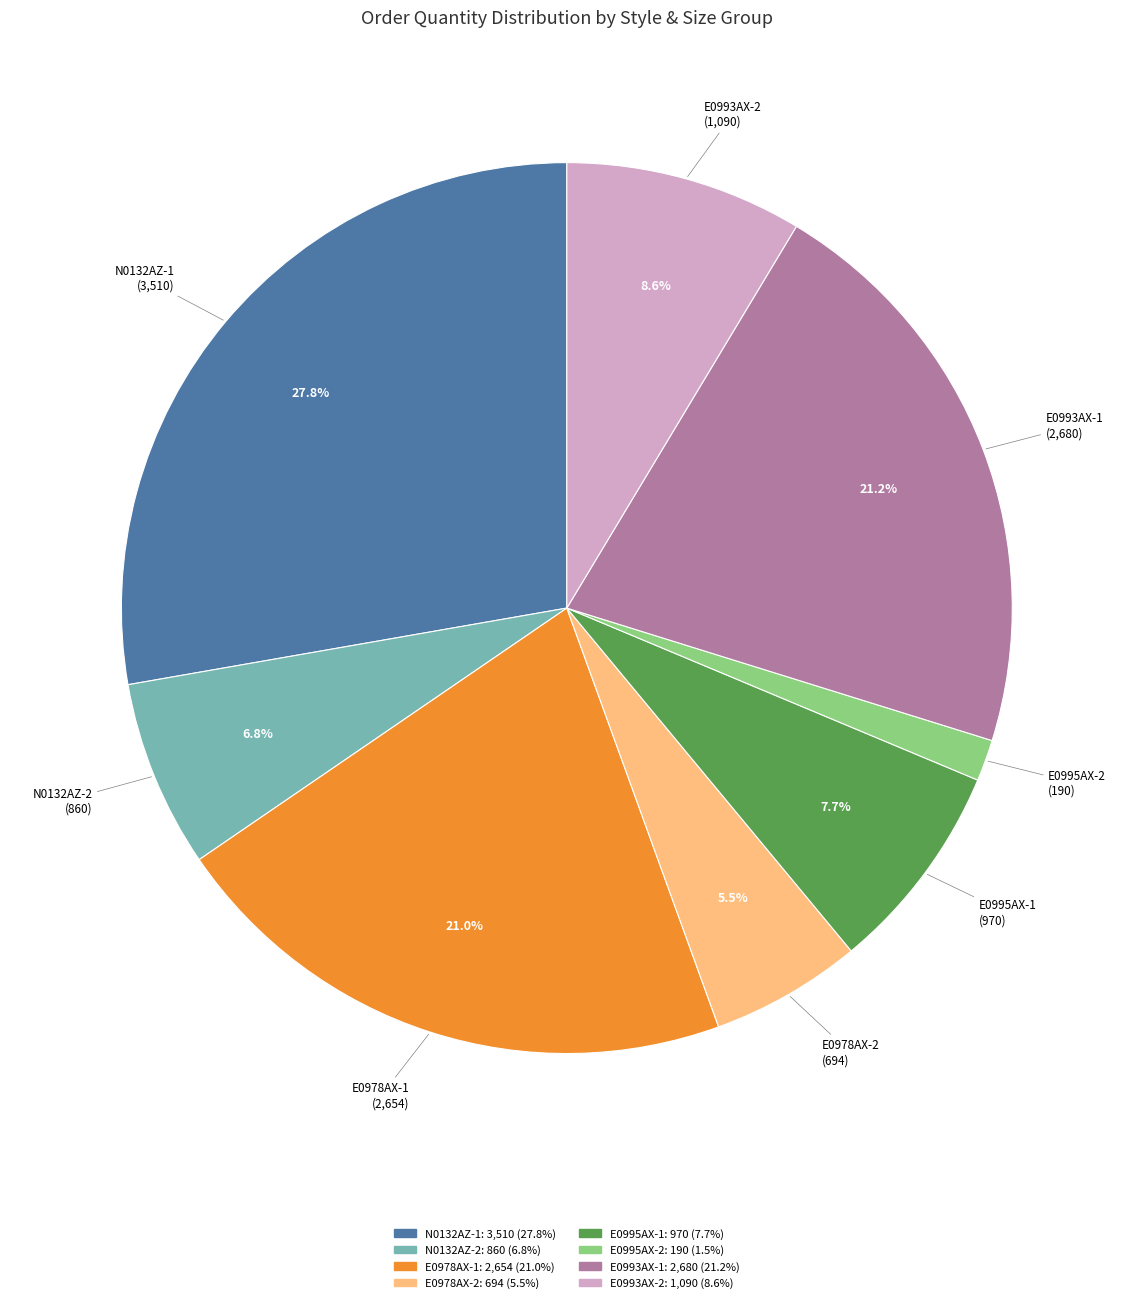

What percentage is NOT represented by E0993AX-2?

91.4%